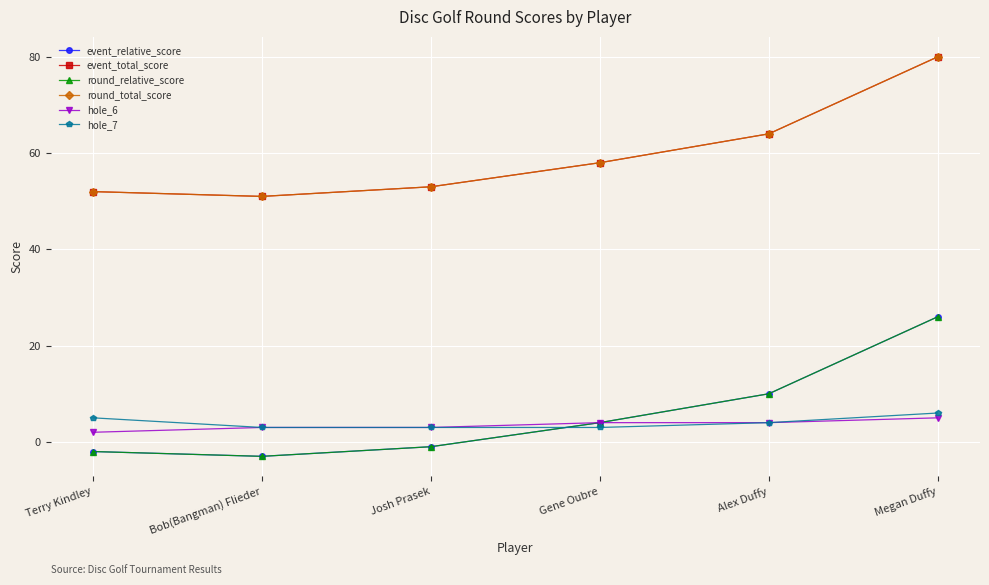

Does the chart display data point markers on the line(s)?

Yes